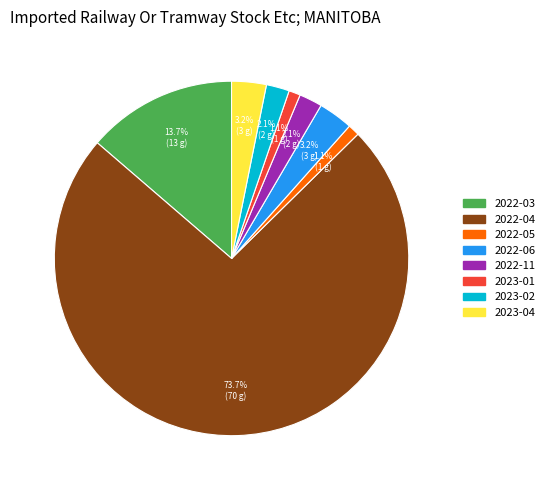

Between 2022-04 and 2022-11, which is larger?

2022-04